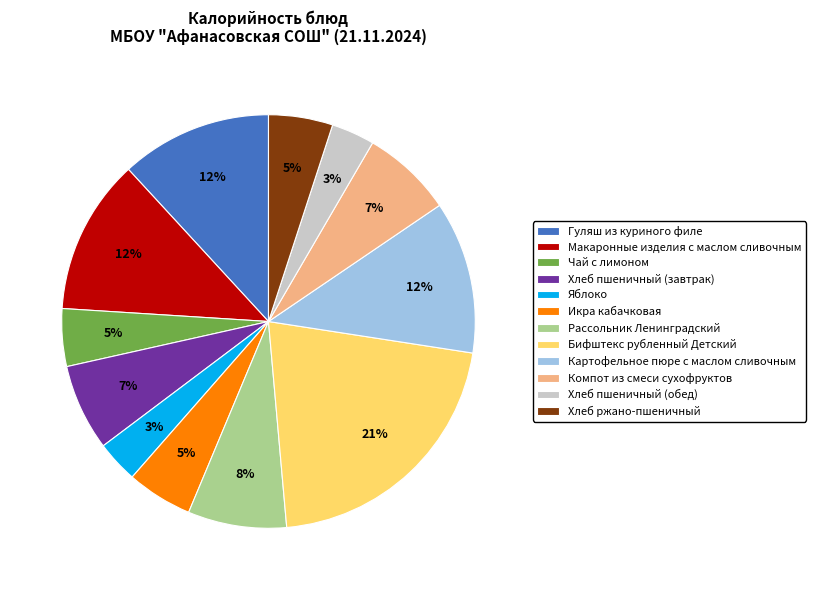

Does any single category account for the majority?

No